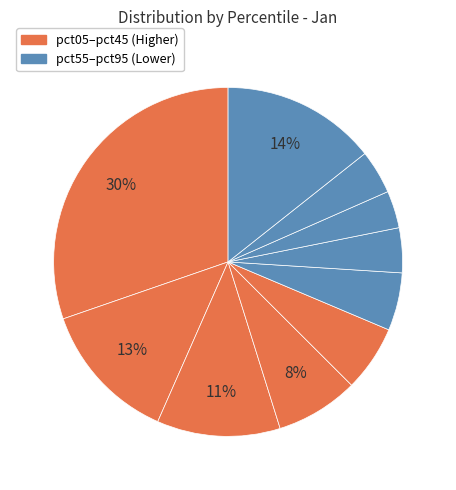

Is there any slice that represents more than half of the pie?

No